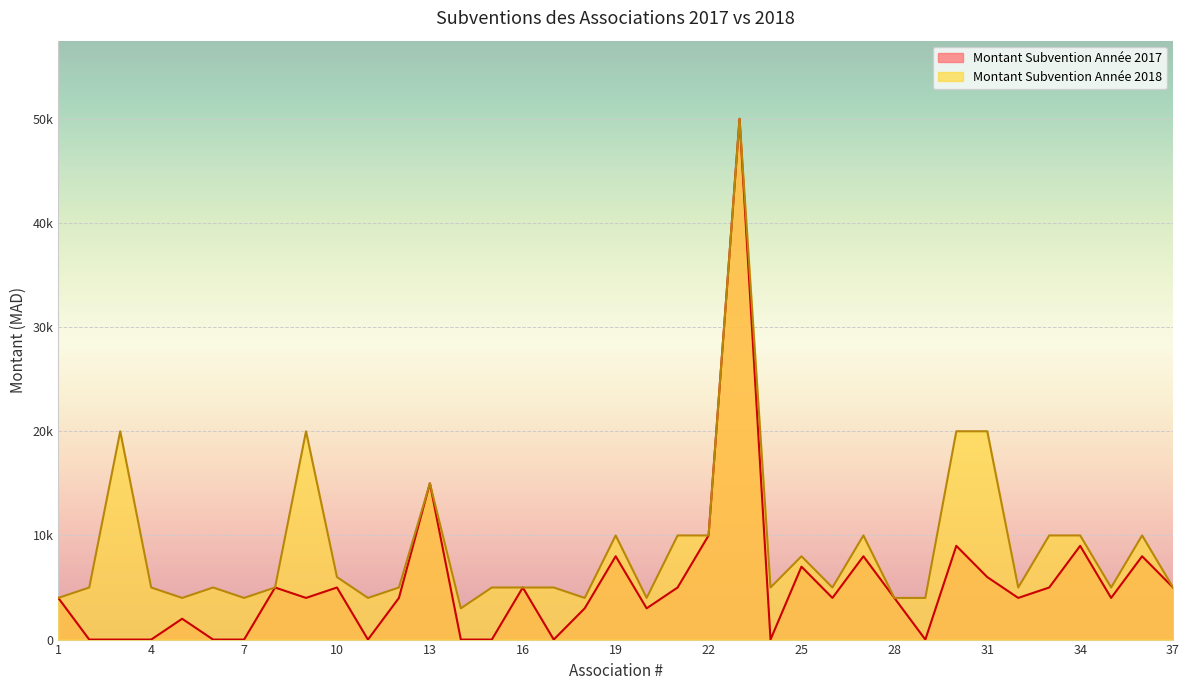

In Montant Subvention Année 2018, how many points are lower than both neighbors (excluding endpoints)?

10